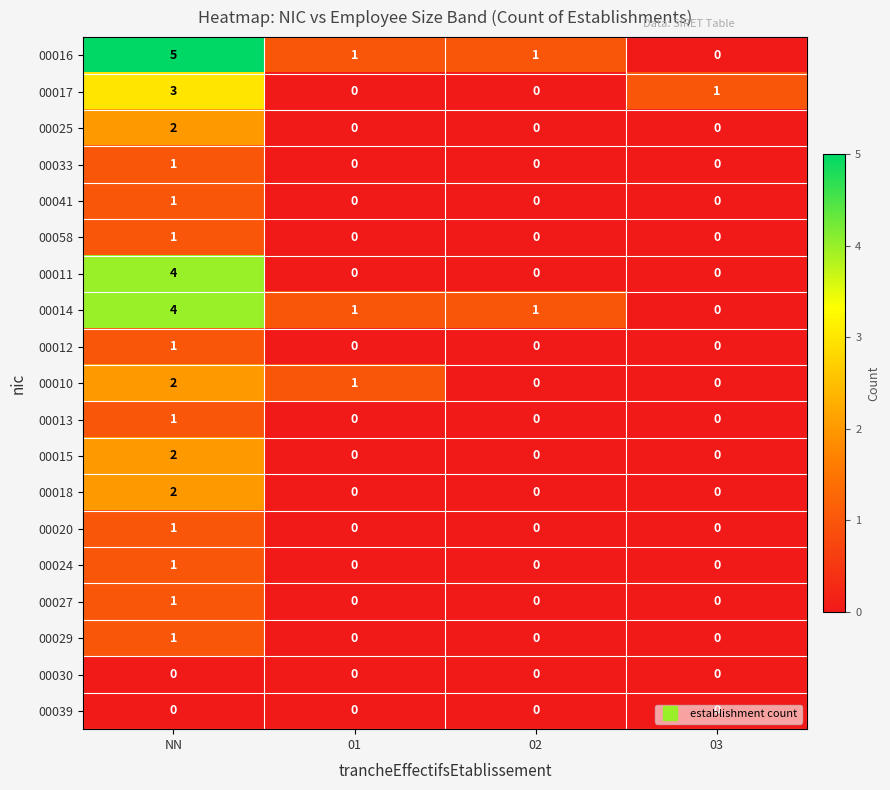

The 00058 series shows 1 at NN. True or false?

True